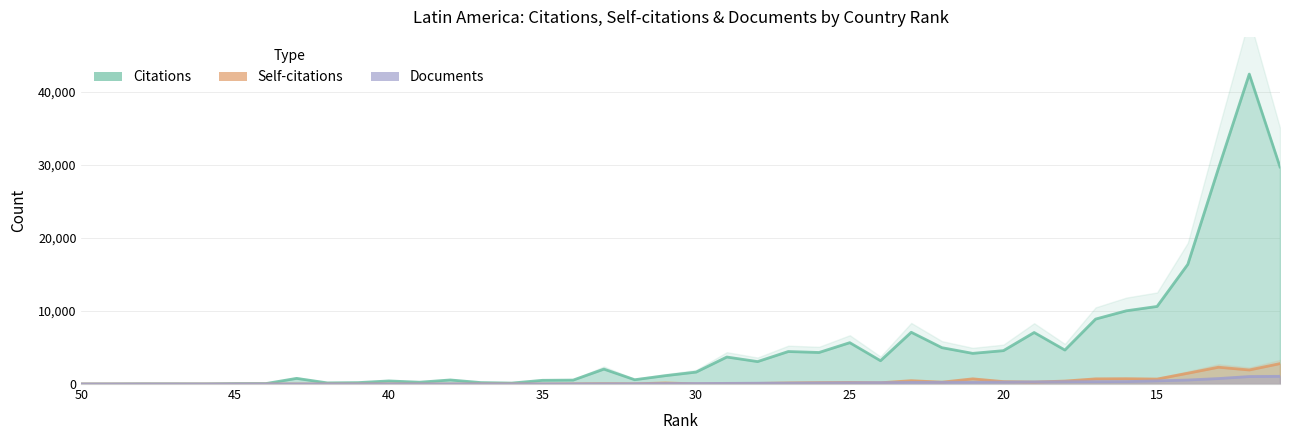

What is the average value of the Citations series?

5346